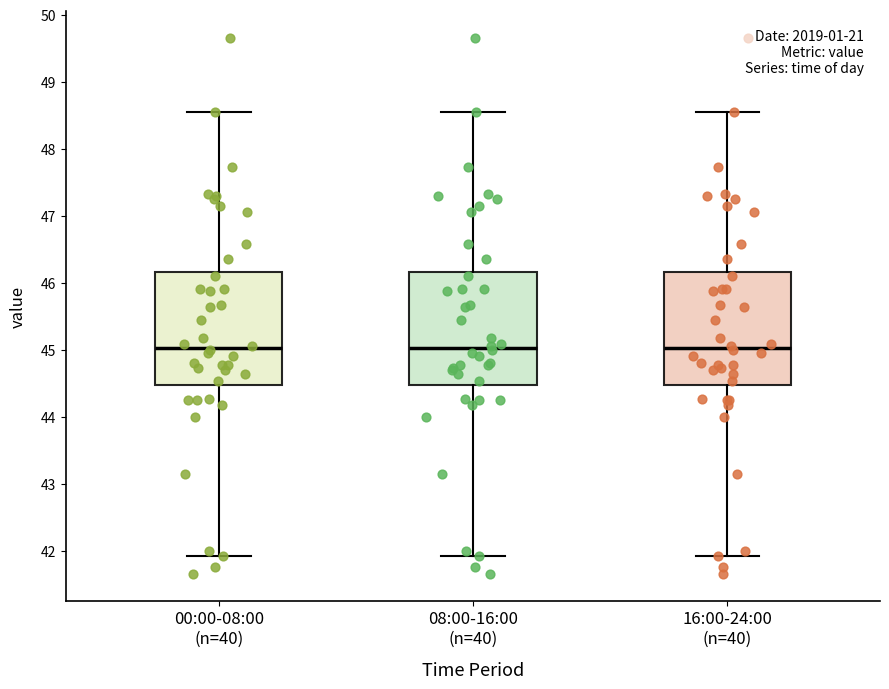

Reading left to right, read every box against the y-axis: the position of its median line, the range the box covers, and the ends of its whiskers. The values are not printed on the chart, so give them approximately, as read against the axis.

00:00-08:00 (n=40): median 45.0, box 44.5 to 46.2, whiskers 41.9 to 48.6
08:00-16:00 (n=40): median 45.0, box 44.5 to 46.2, whiskers 41.9 to 48.6
16:00-24:00 (n=40): median 45.0, box 44.5 to 46.2, whiskers 41.9 to 48.6